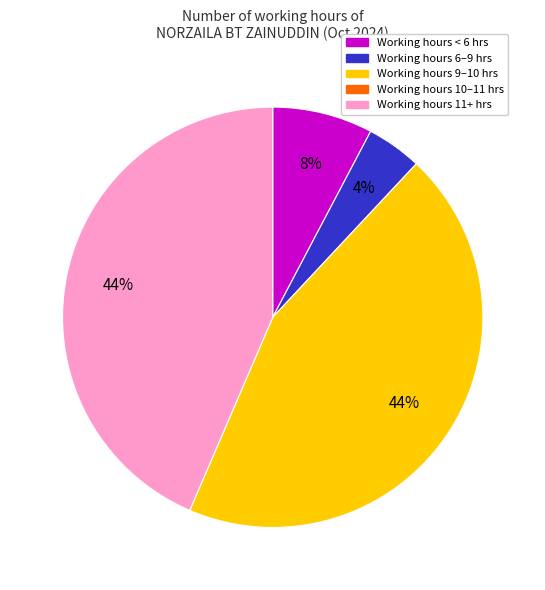

To the nearest percent, what is the average slice percentage?

20%